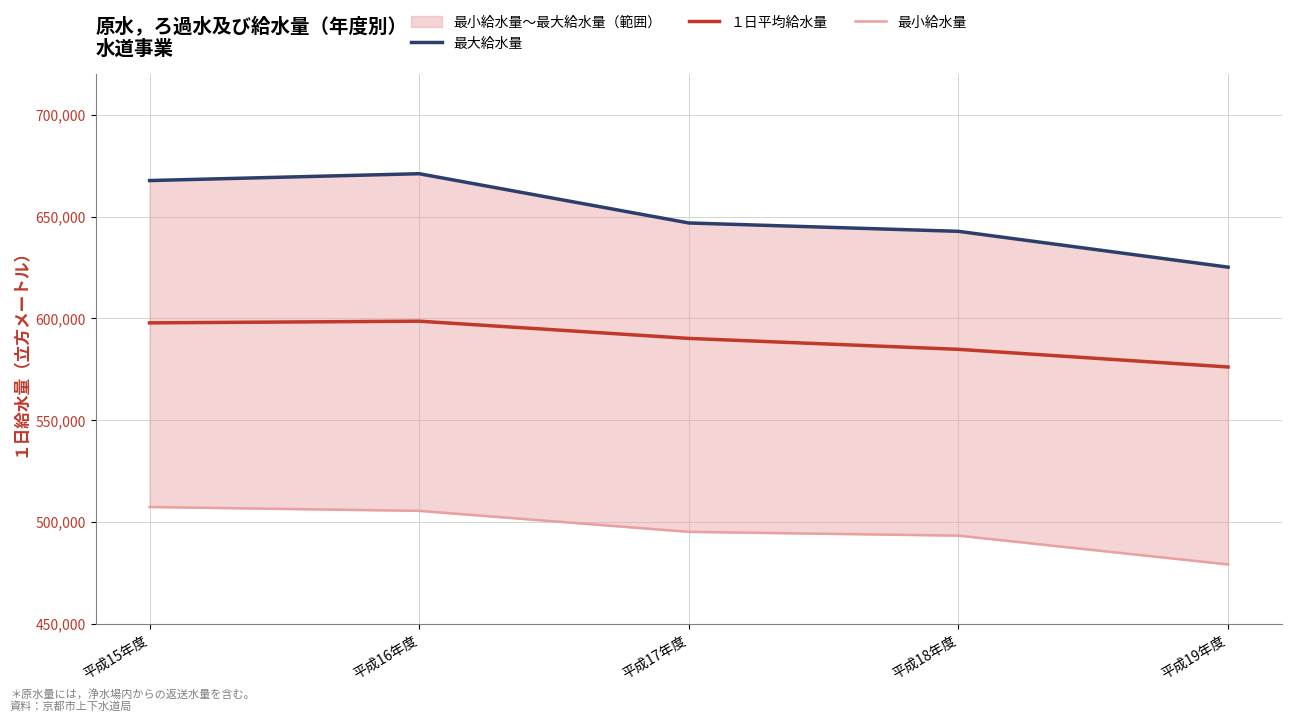

True or false: 最小給水量 and 最大給水量 intersect in this chart.

False